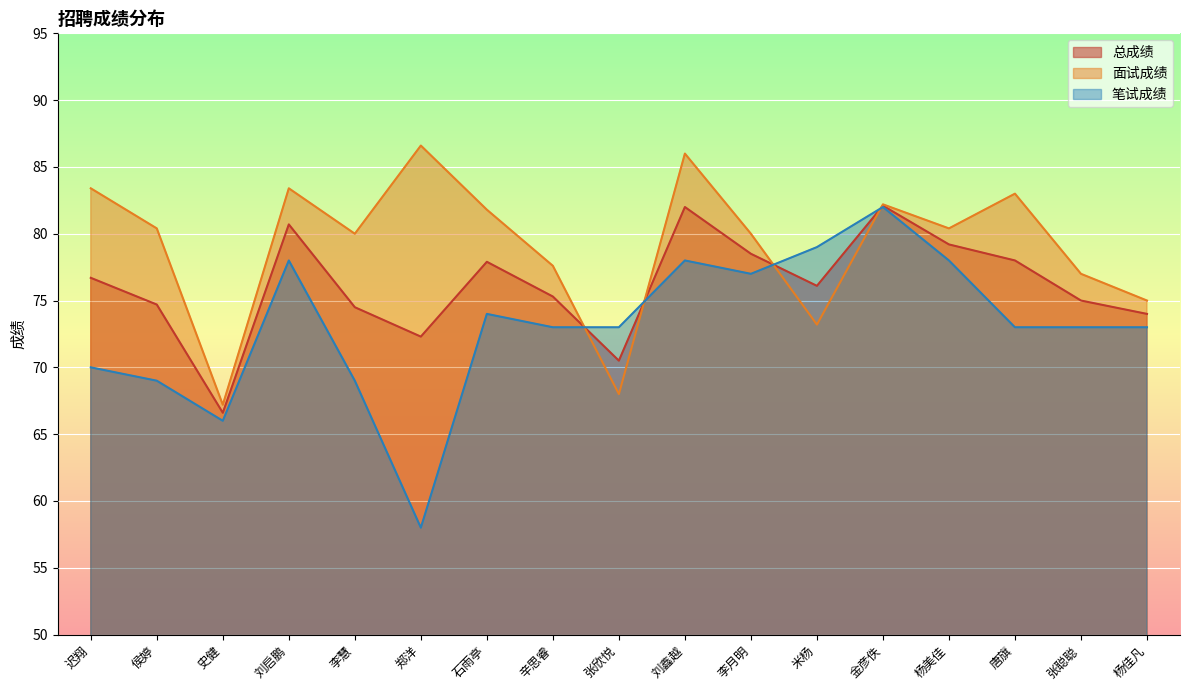

What is the difference between the maximum and minimum values in the 面试成绩 series?

19.4